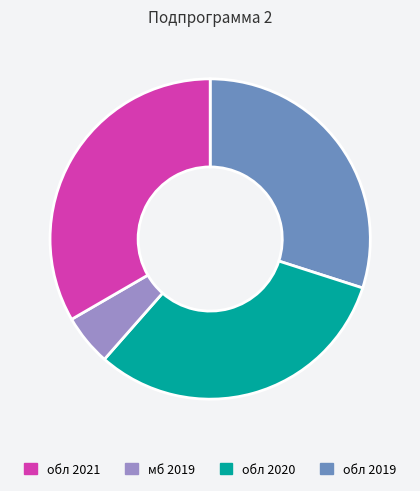

Count the number of slices in the pie.

4